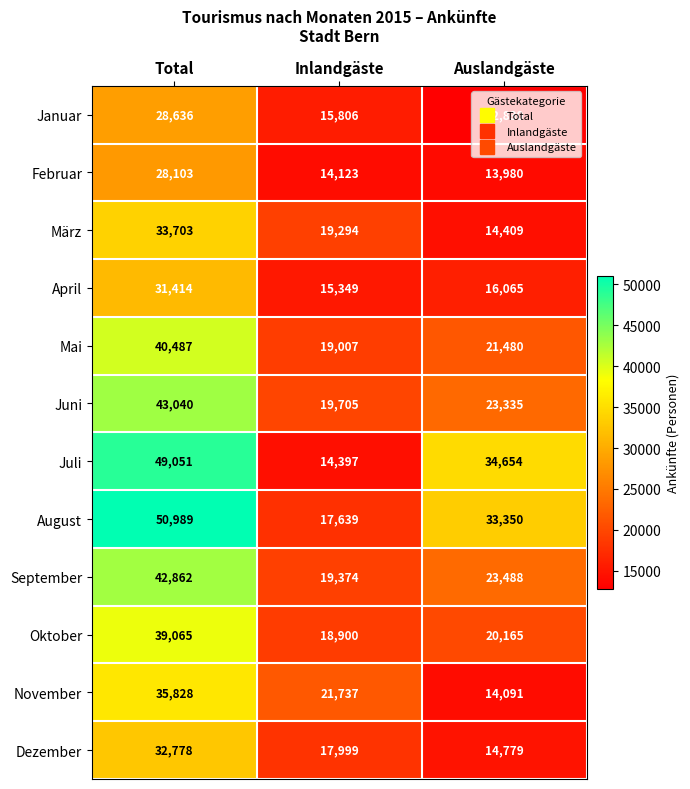

Which series has the widest spread of values?

Juli